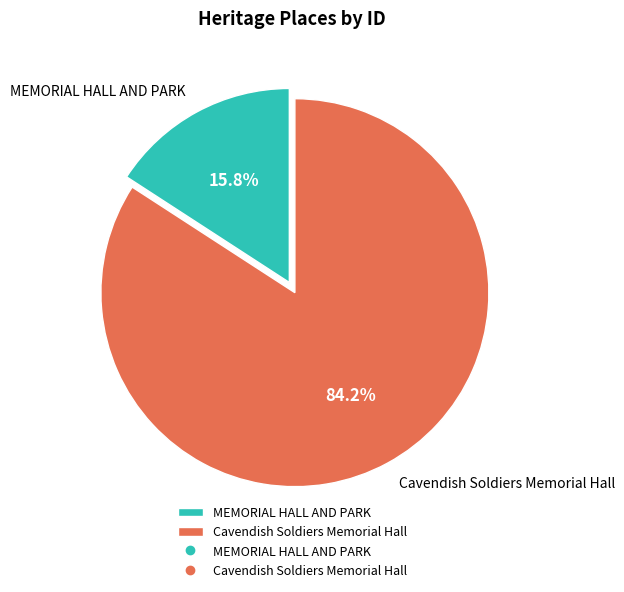

What is the largest slice in the pie chart?

Cavendish Soldiers Memorial Hall